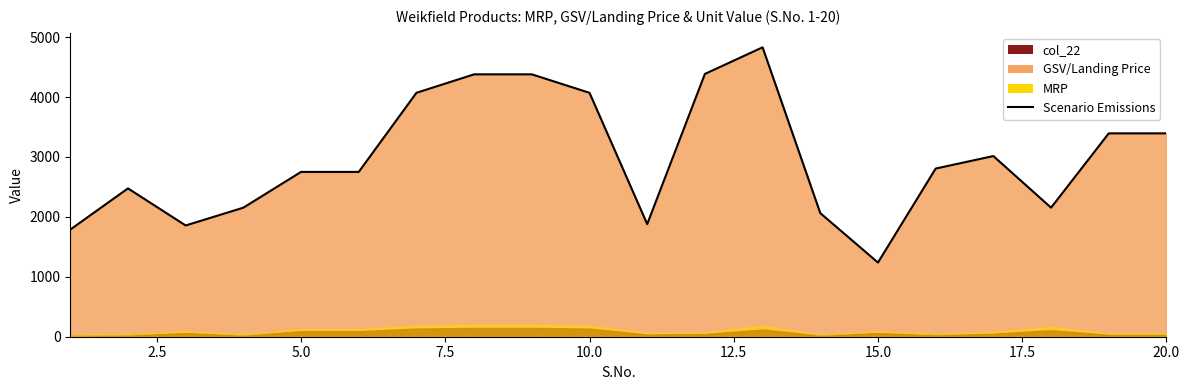

How many points are lower than both their immediate neighbors (excluding endpoints)?

4